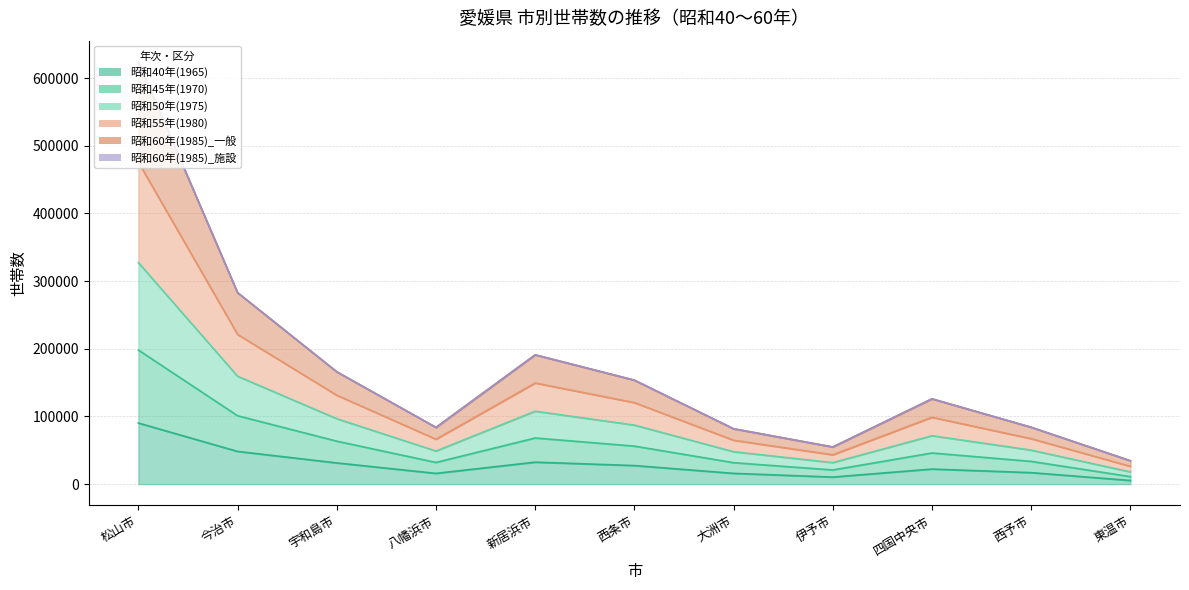

Is the value of 昭和55年(1980) at 大洲市 greater than the value of 昭和45年(1970) at 東温市?

Yes